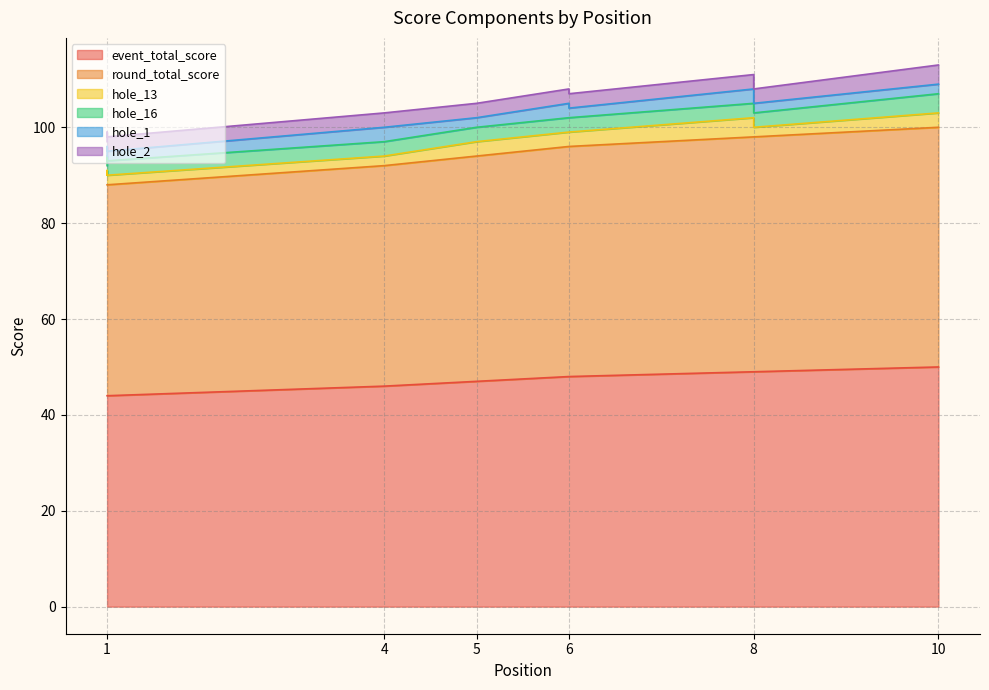

True or false: hole_1 and hole_2 intersect in this chart.

False